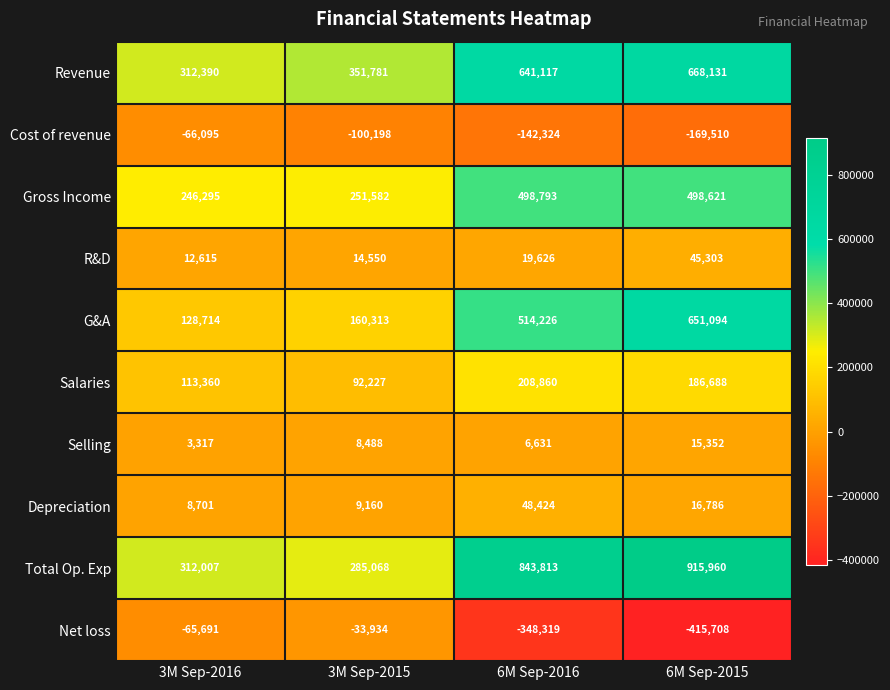

What is the sum of all Total Op. Exp values?

2356848